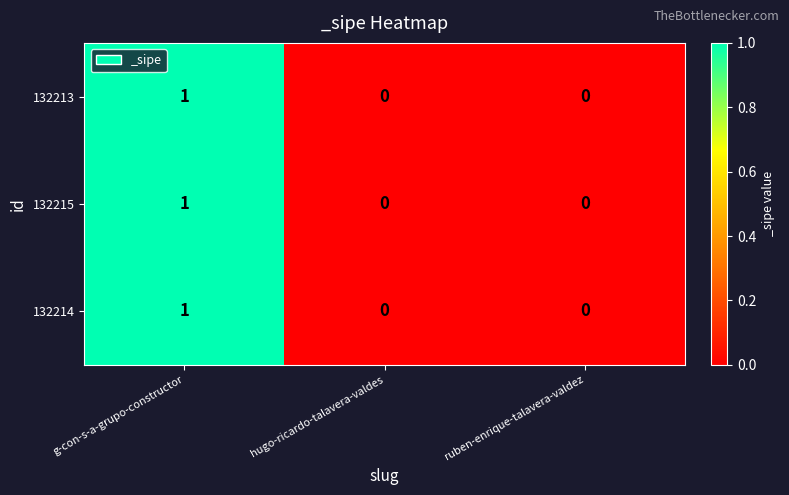

What is the maximum value shown in the chart?

1